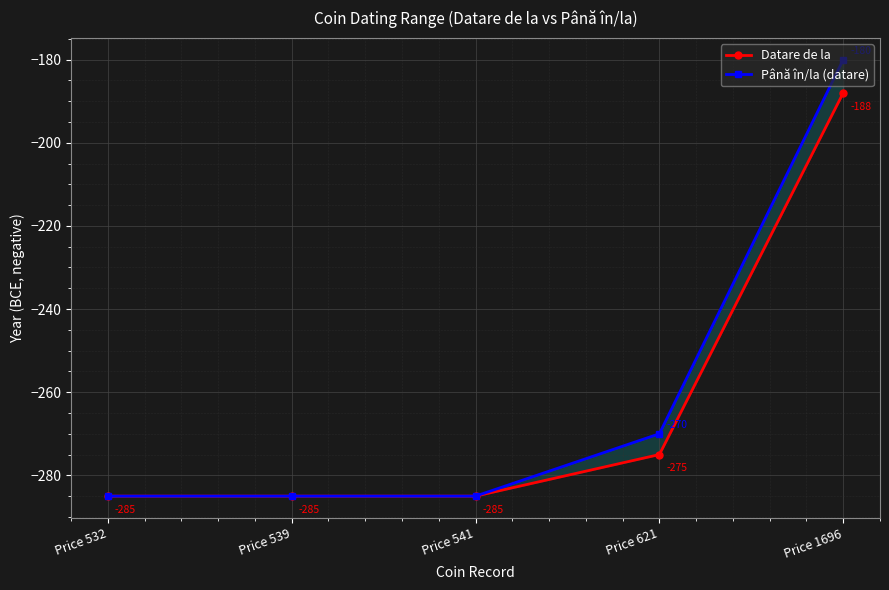

At Price 539, list the series in order from smallest to largest.

Datare de la, Până în/la (datare)